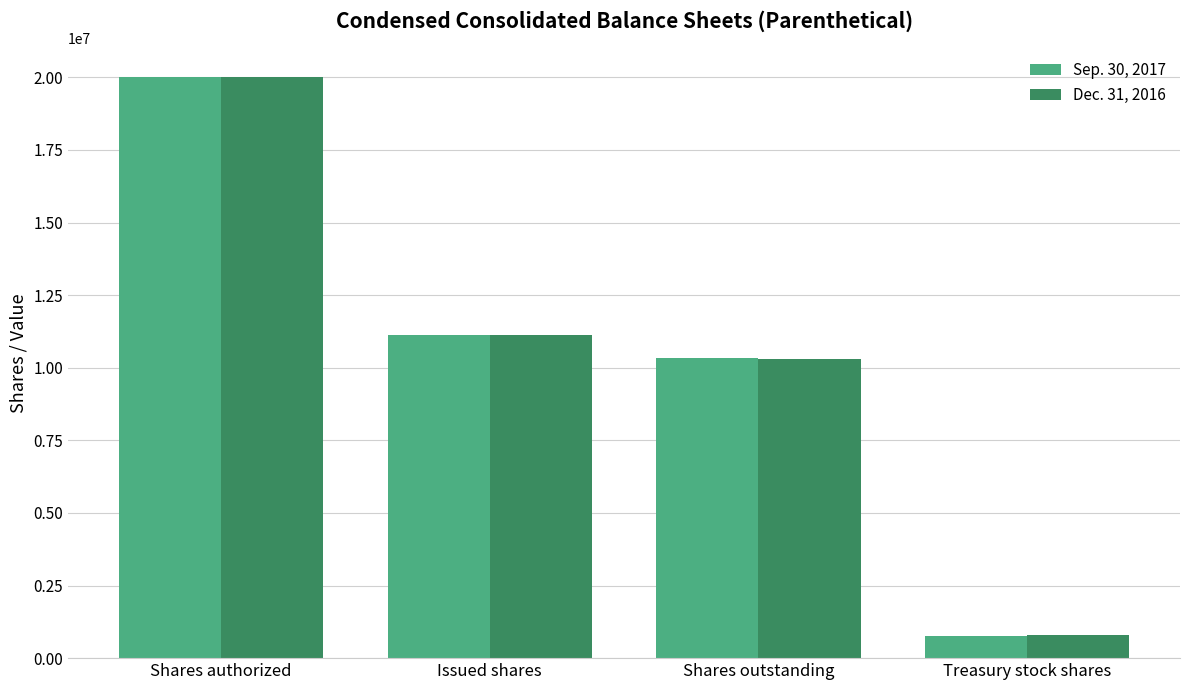

How many bars are there in total?

8